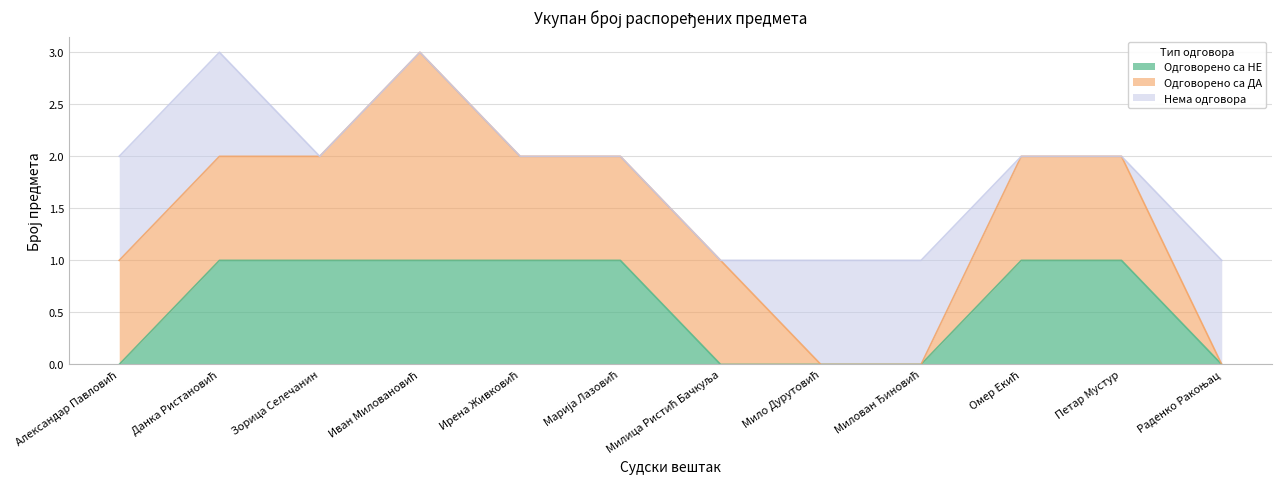

What value does the Нема одговора series have at Данка Ристановић?

1